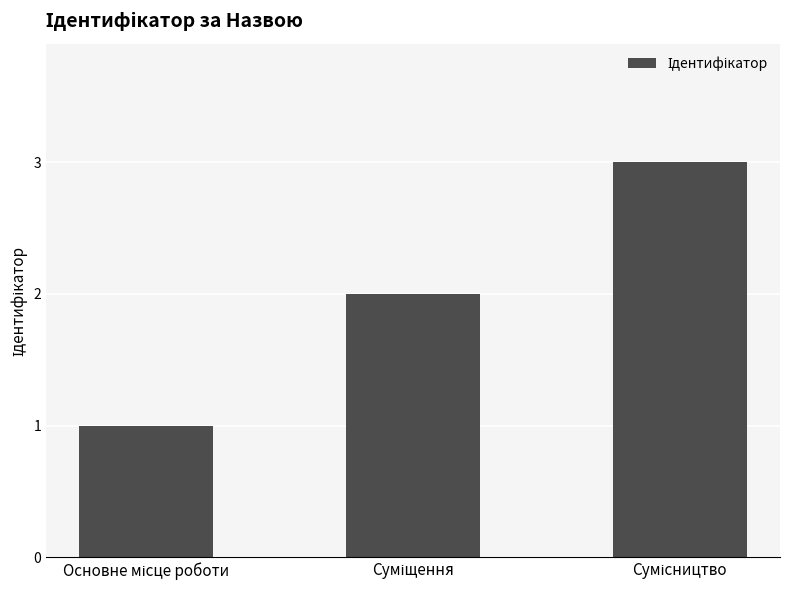

What is the sum of all values?

6